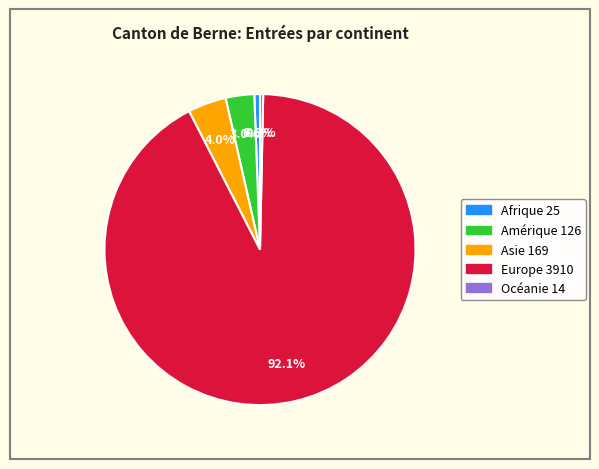

Which has a higher value, Europe or Océanie?

Europe